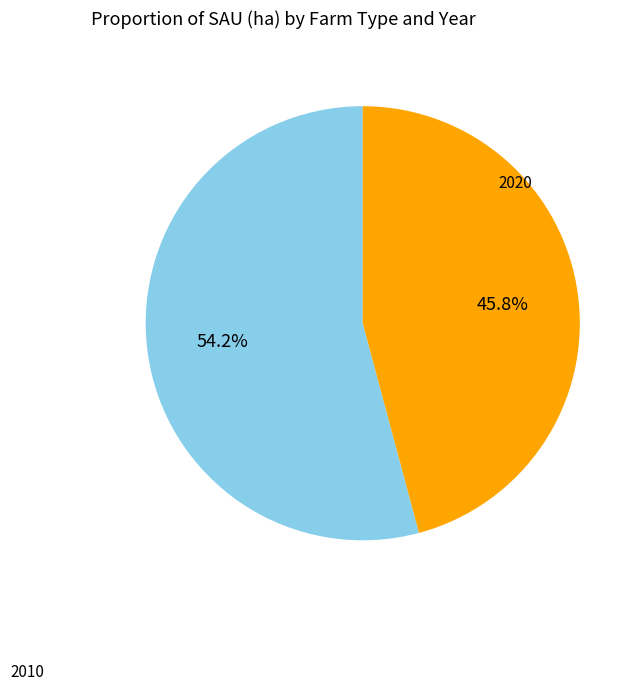

Is there a majority slice in this chart?

Yes